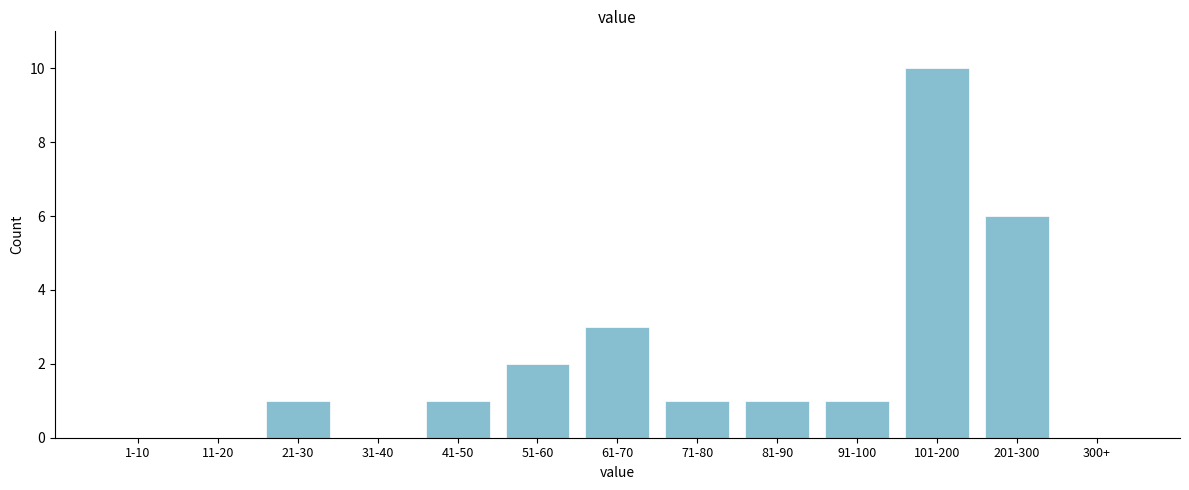

Reading left to right, what are all the values shown in this chart?

1-10=0	11-20=0	21-30=1	31-40=0	41-50=1	51-60=2	61-70=3	71-80=1	81-90=1	91-100=1	101-200=10	201-300=6	300+=0